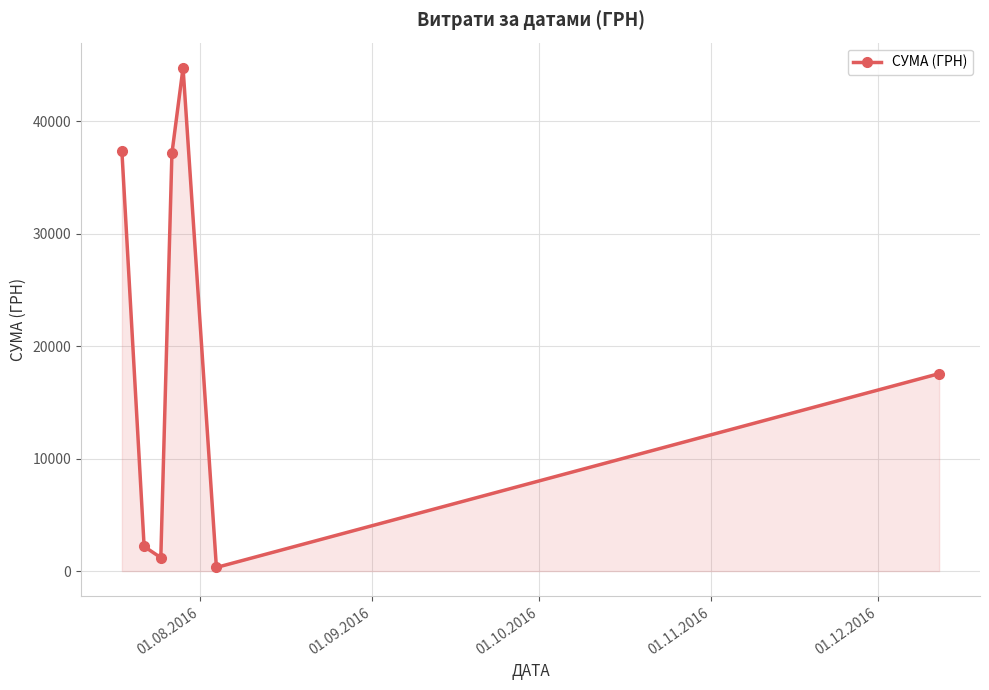

How many lines are shown in the chart?

1